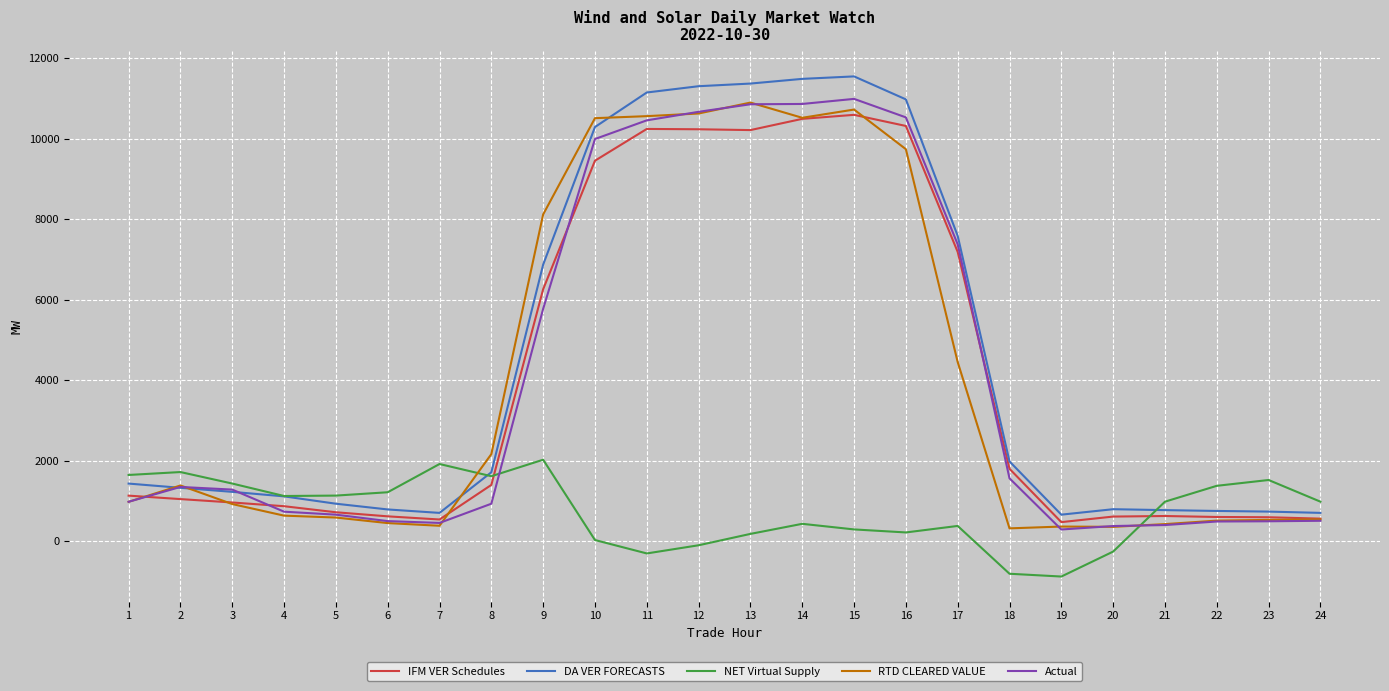

What is the total value across all series at 23?

3859.0